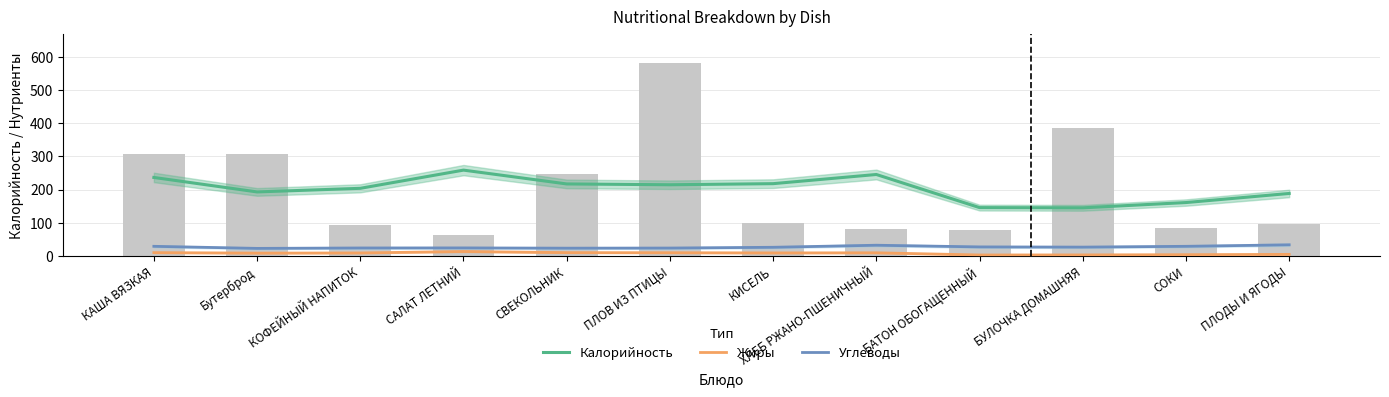

What is the maximum value shown in the chart?

258.4